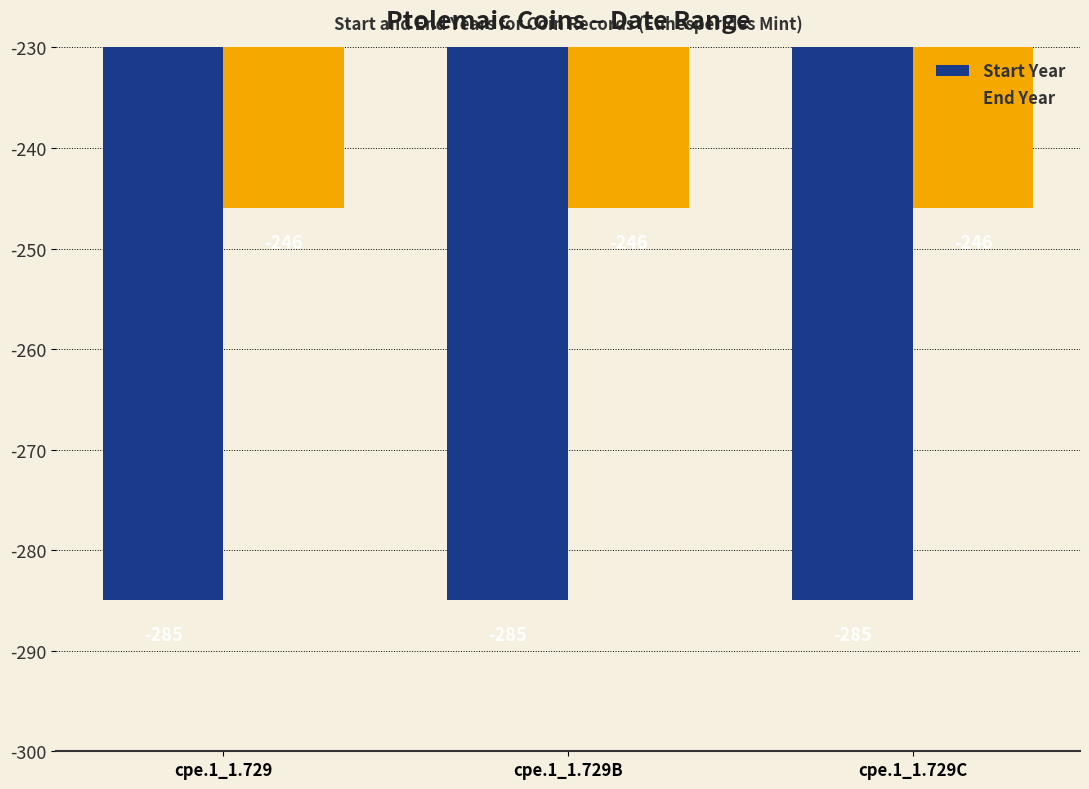

What is the minimum value shown in the chart?

-285